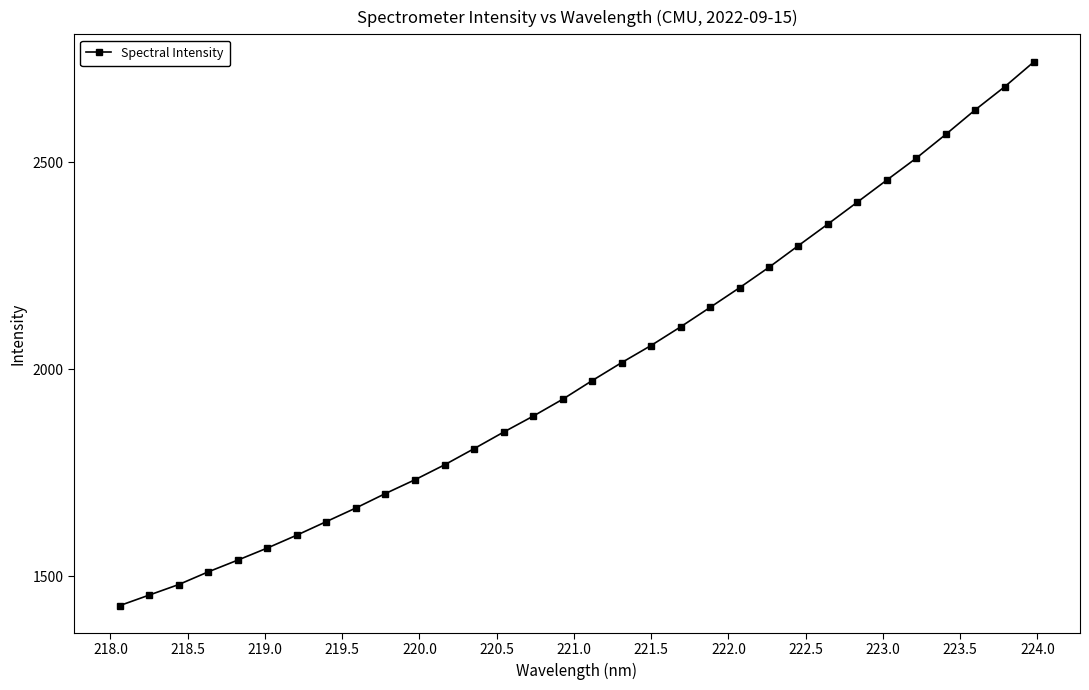

Does the chart have visible grid lines?

No